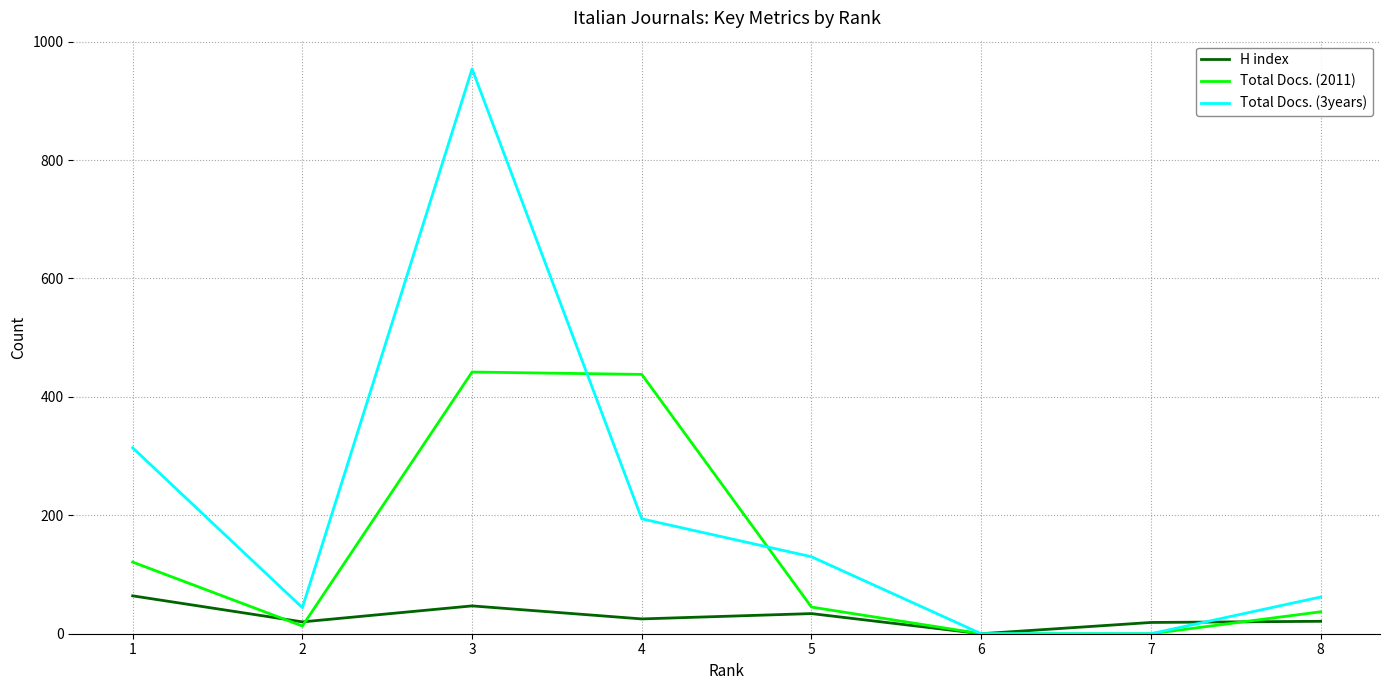

Which series changed the most between 3 and 5?

Total Docs. (3years)